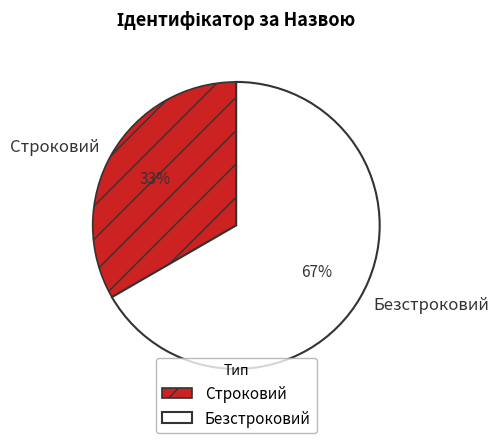

Which slice is the largest?

Безстроковий